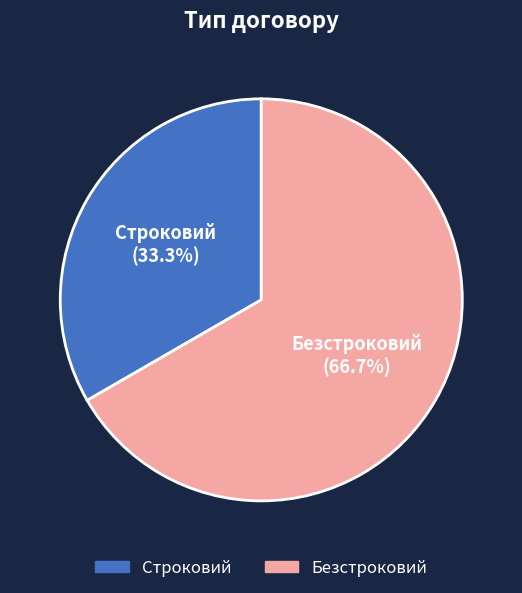

Rank the categories by value from lowest to highest.

Строковий, Безстроковий